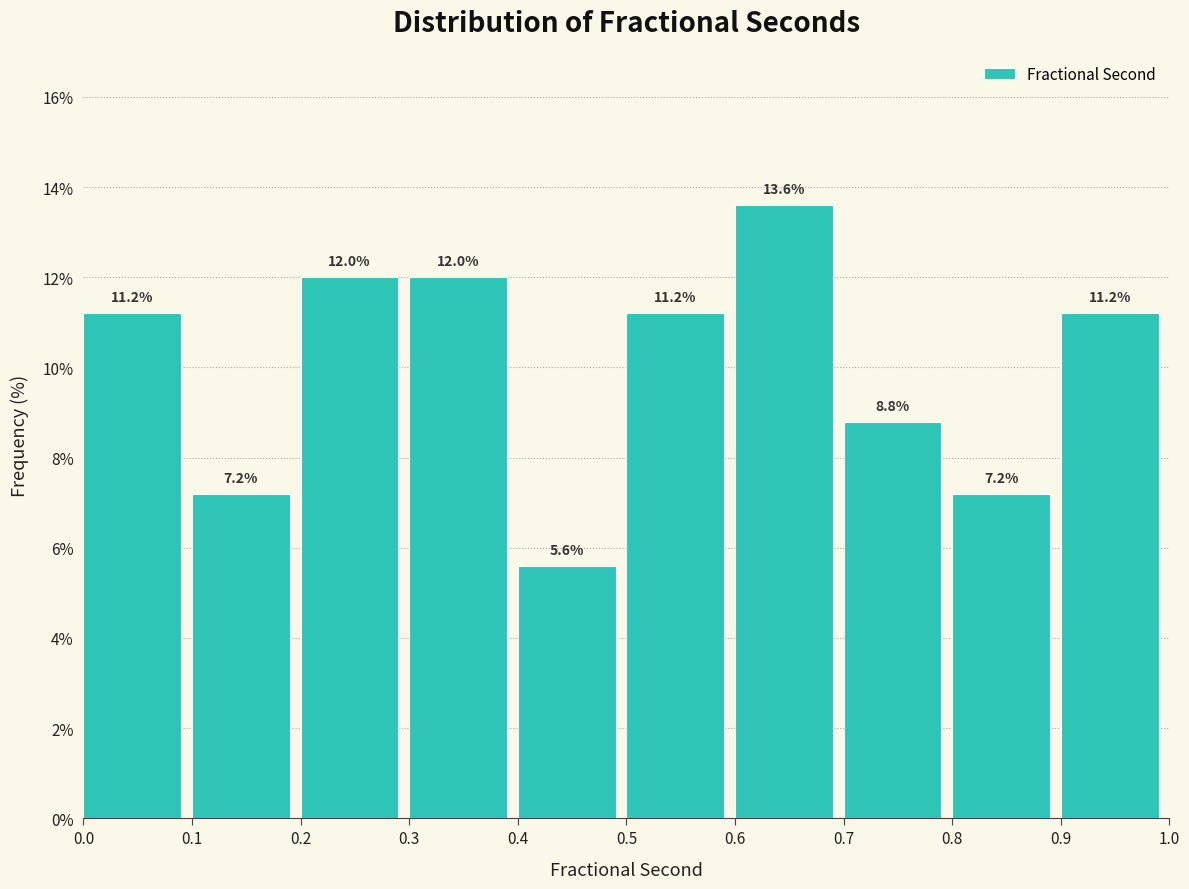

How tall is the bar that spans 0.8 to 0.9 on the x-axis?

7.2